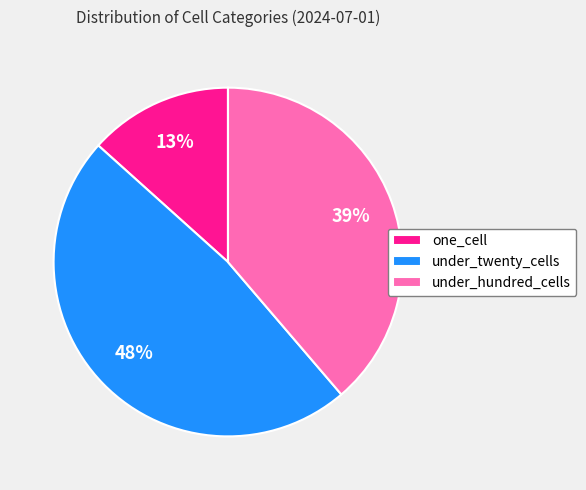

Which slice is the largest?

under_twenty_cells